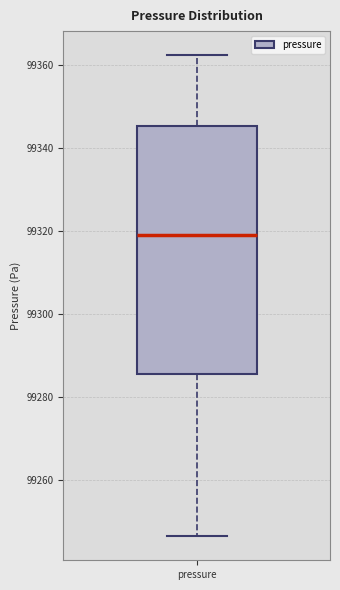

Where is the upper edge of the box for pressure on the y-axis? The values are not printed on the chart, so give them approximately, as read against the axis.

99346